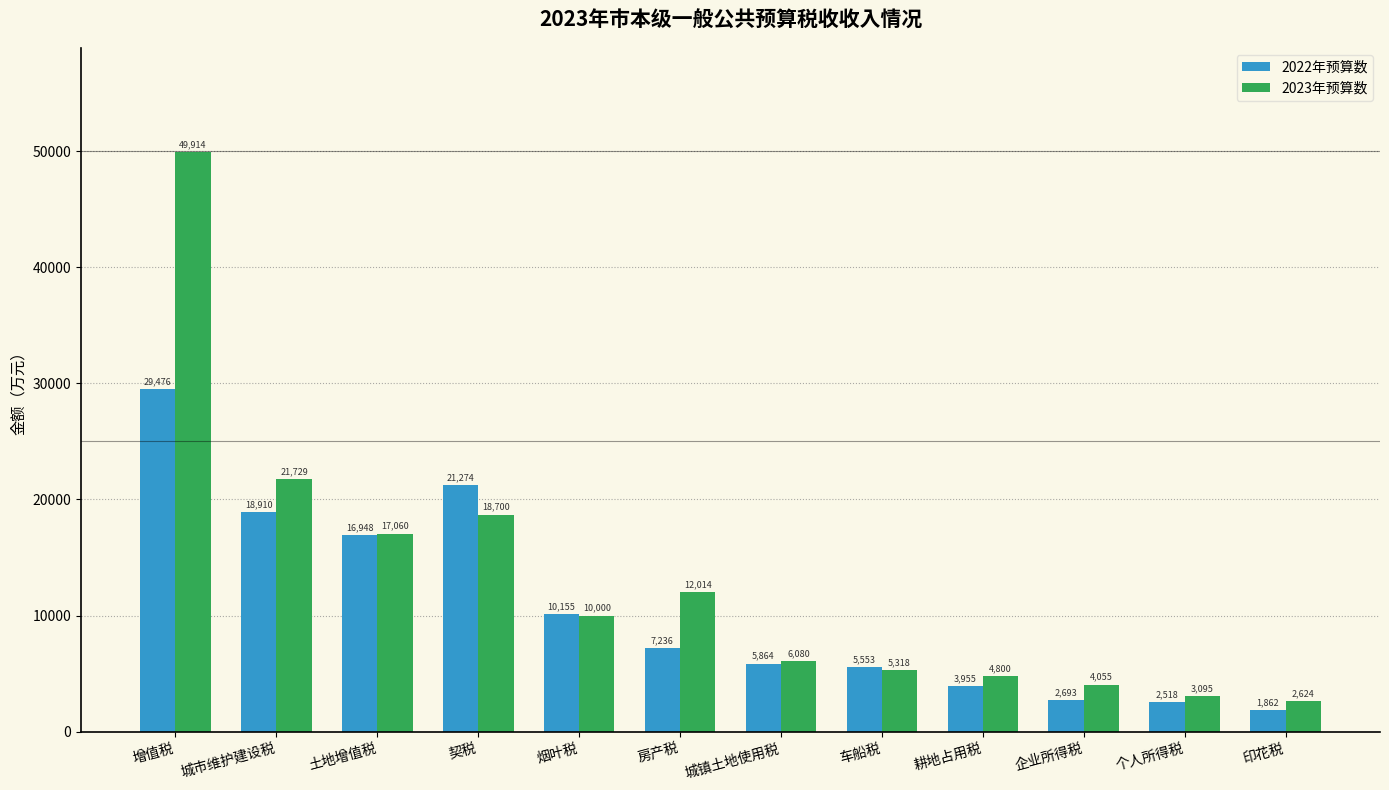

Rank the series by their maximum value, from highest to lowest.

2023年预算数, 2022年预算数